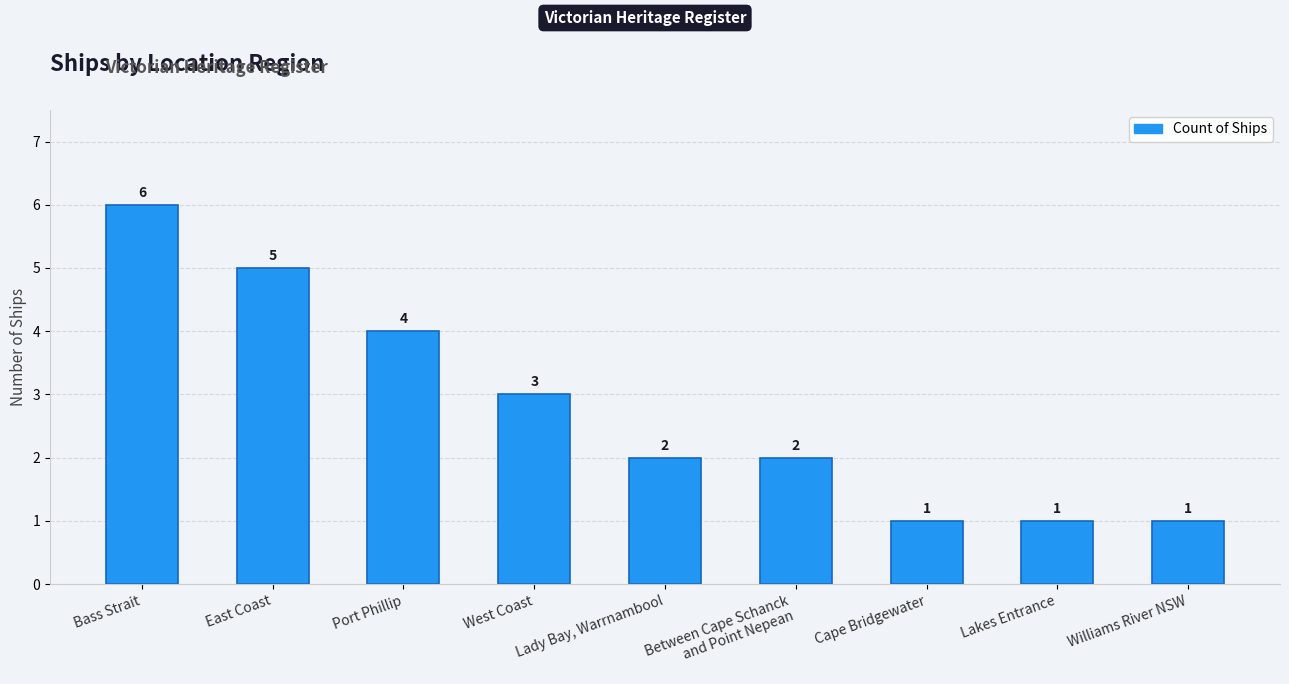

What is the change in value from Between Cape Schanck
and Point Nepean to Williams River NSW?

-1